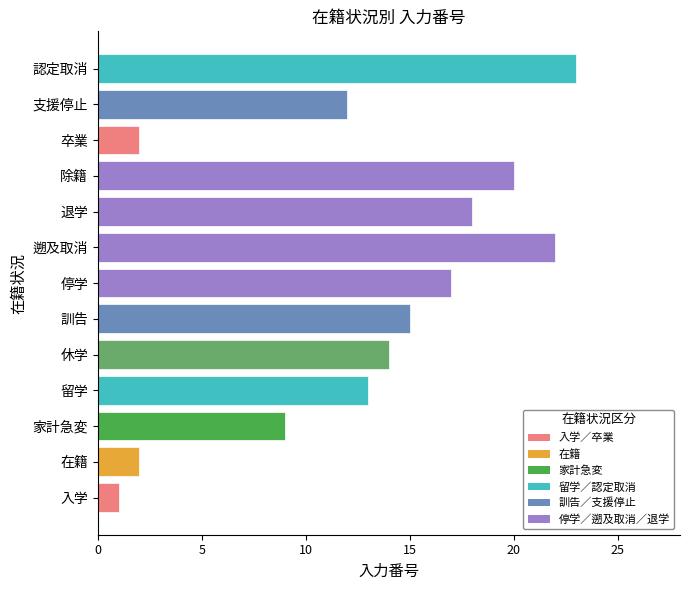

What is the ratio of the value at 退学 to the value at 訓告?

1.2